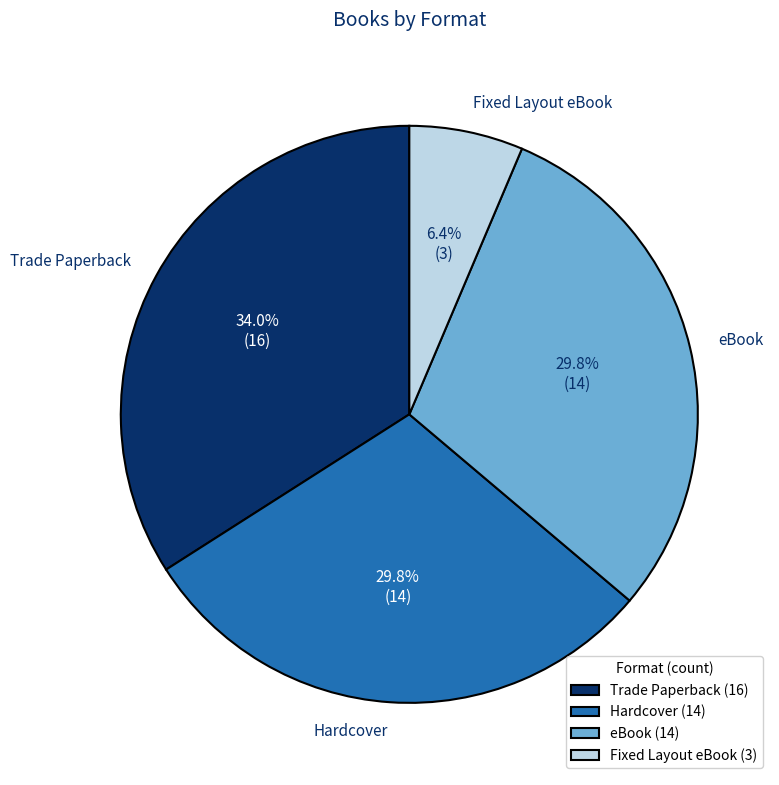

Approximately how many times larger is the value at Hardcover compared to Fixed Layout eBook?

4.7